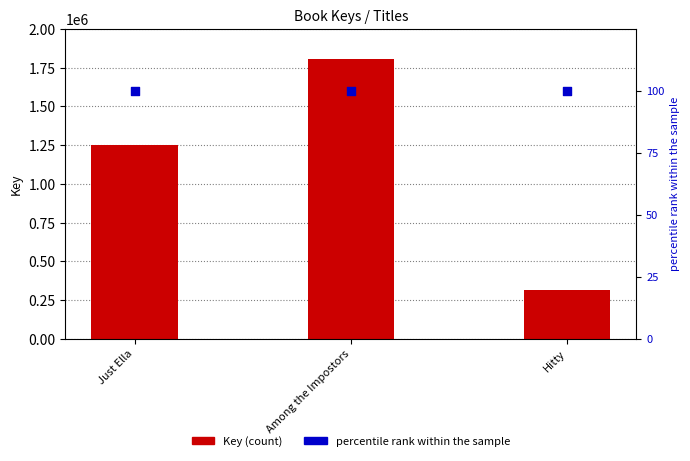

At which category is the sum across all series the highest?

Among the Impostors